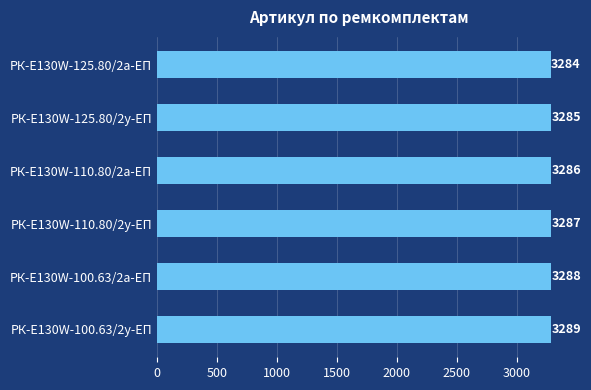

The chart shows a value of 4868 at РК-E130W-125.80/2у-ЕП. True or false?

False